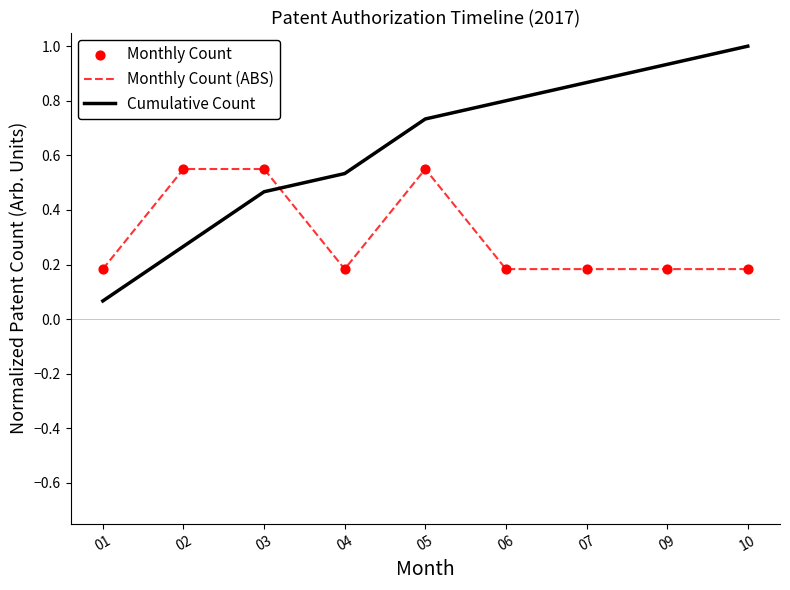

At which category is the sum across all series the highest?

05